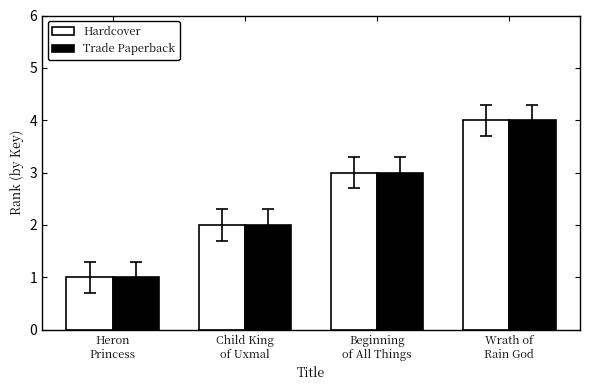

The Hardcover series shows 1 at Child King
of Uxmal. True or false?

False